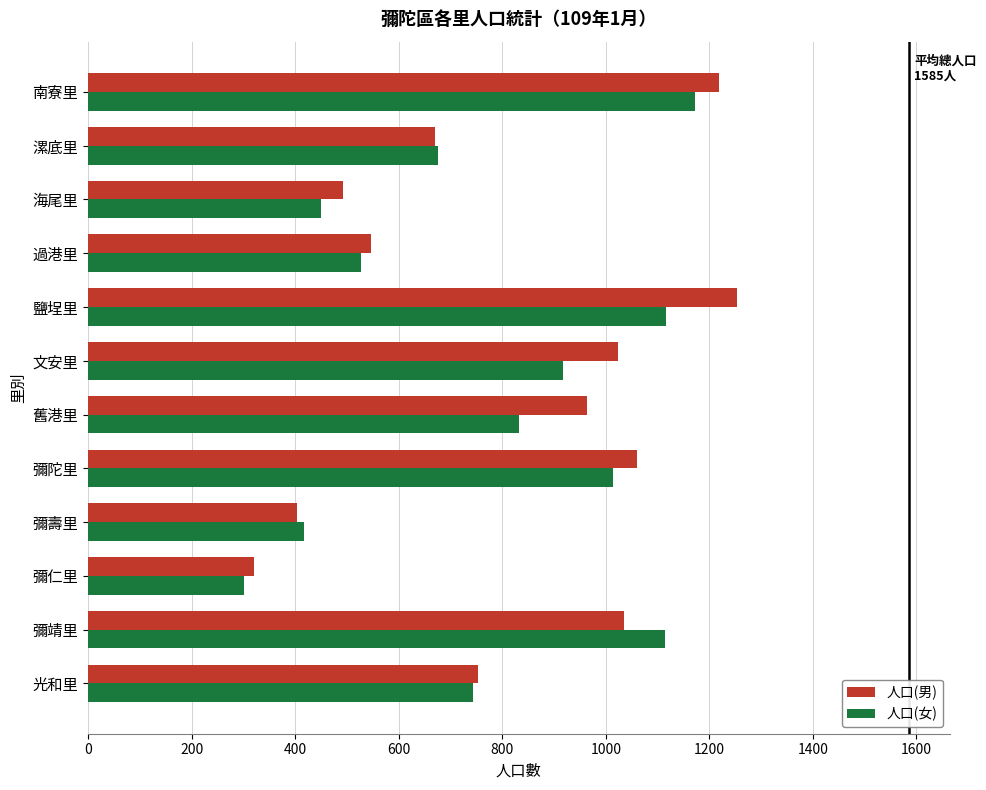

Which category has the lowest value in the 人口(女) series?

彌仁里